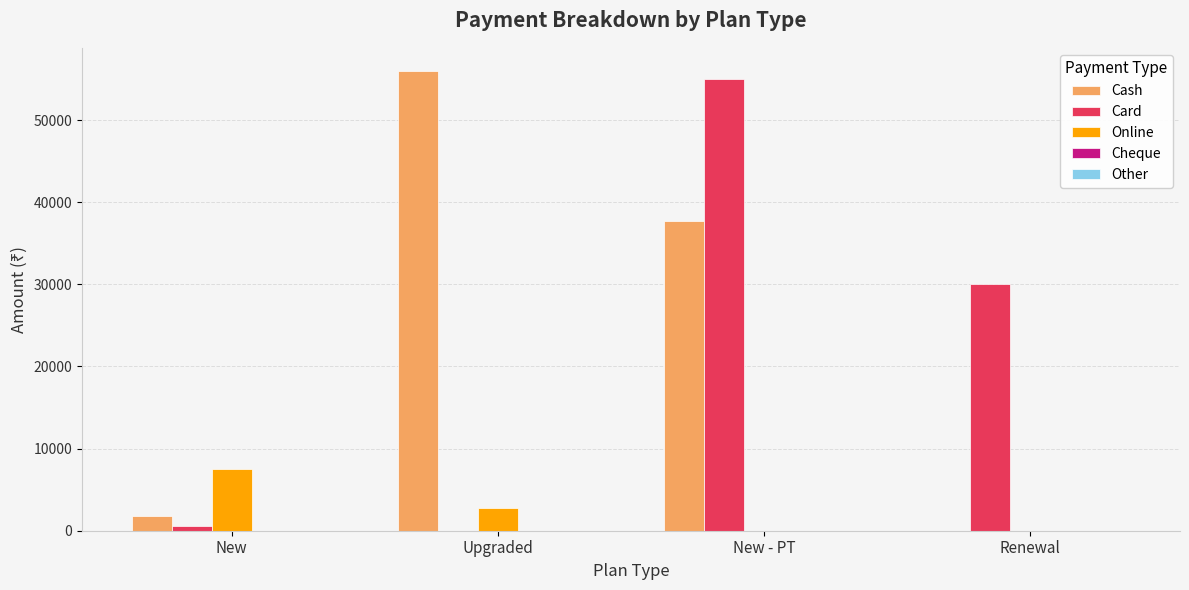

At which label is Card closest to 27500?

Renewal